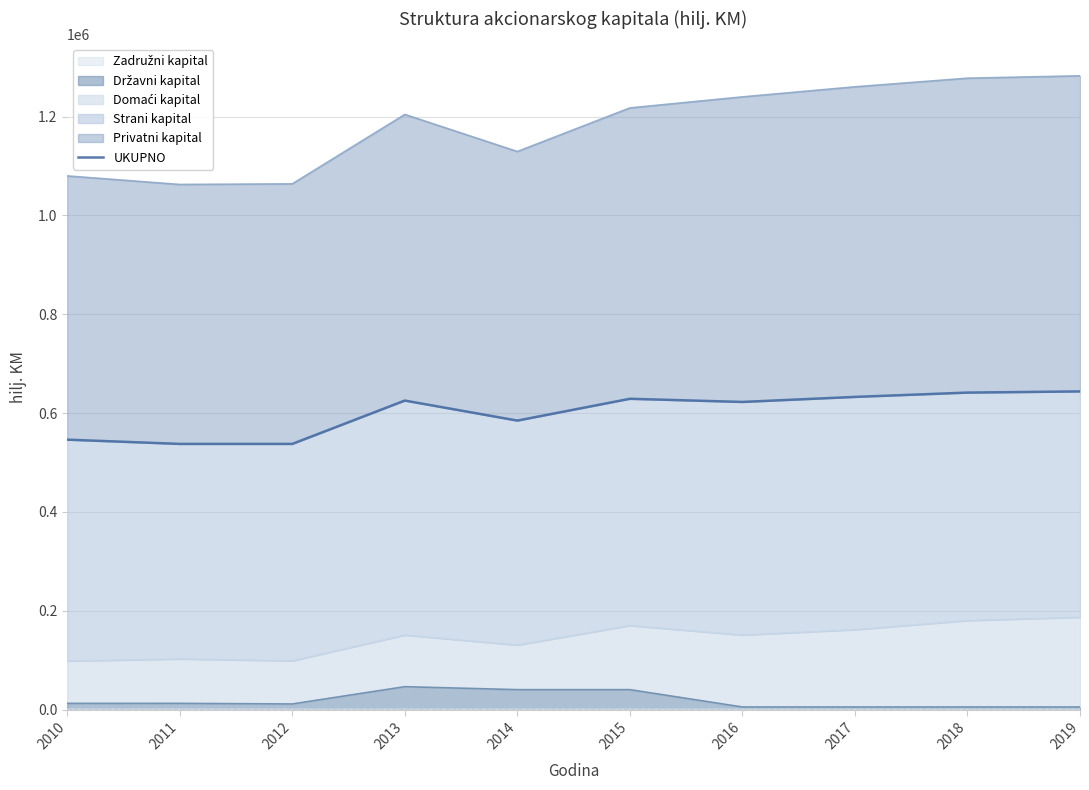

How many lines are shown in the chart?

1